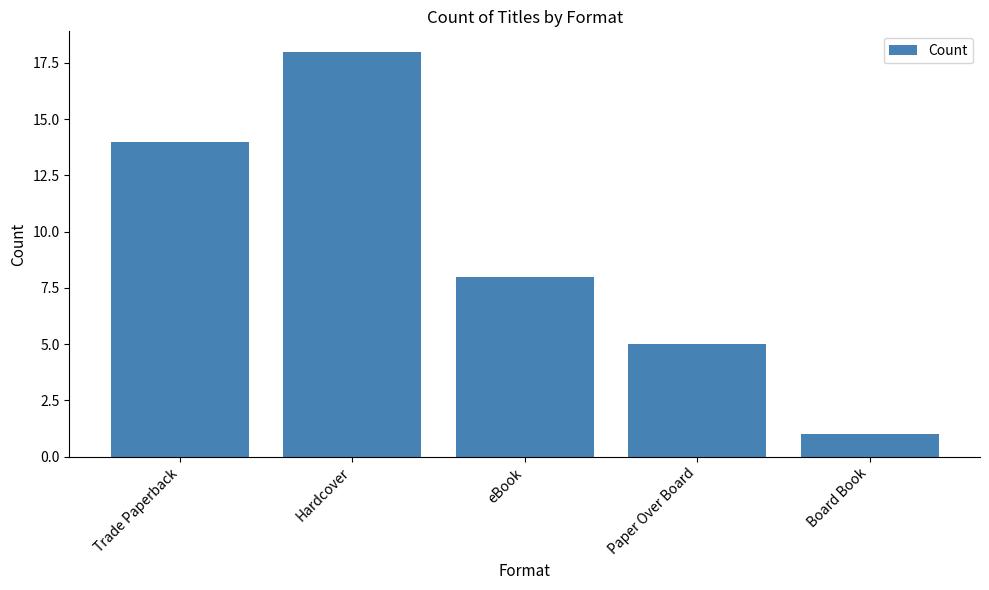

What is the greatest value displayed?

18